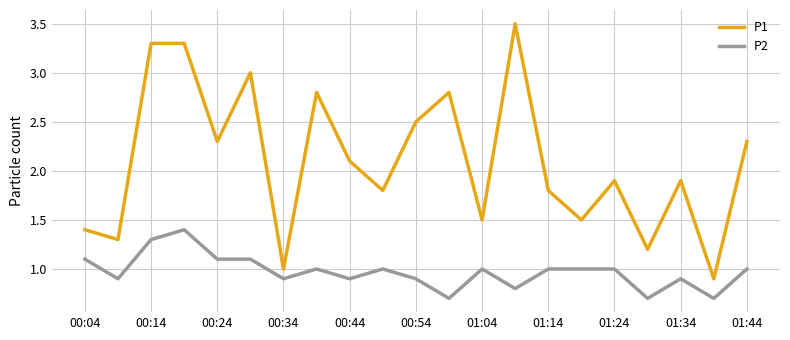

True or false: P1 and P2 cross at least once.

False